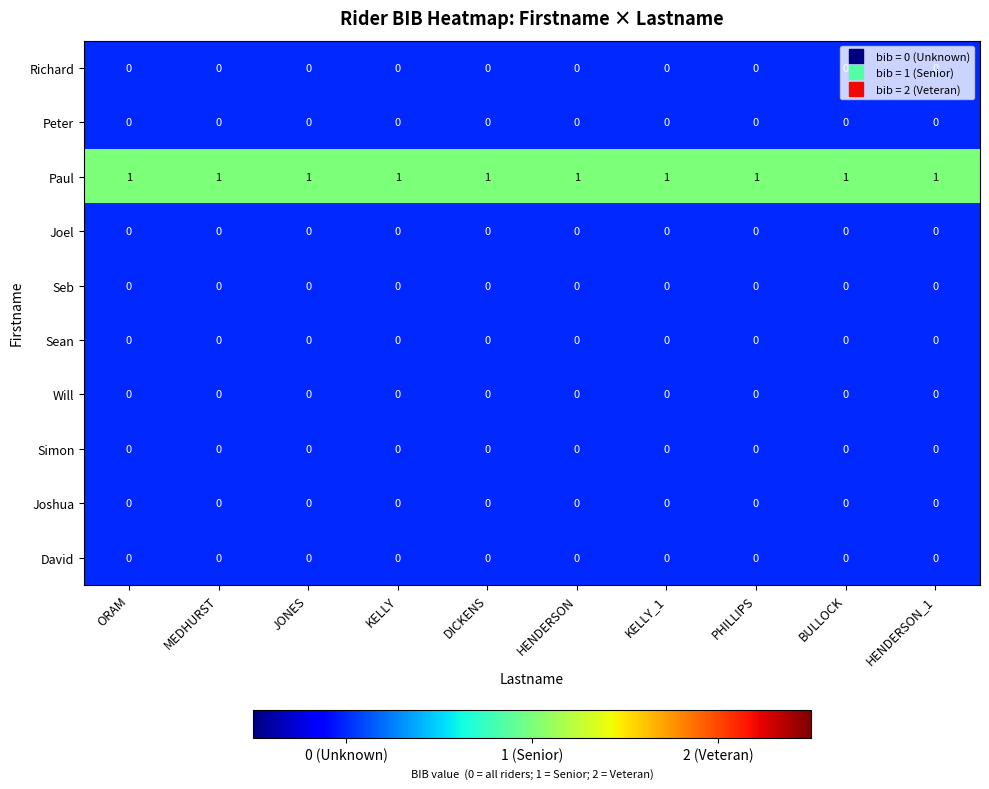

Is it true that Peter equals 0 at HENDERSON_1?

True